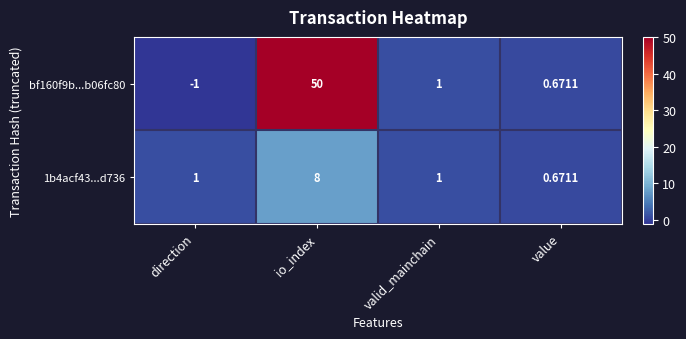

What is the maximum value shown in the chart?

50.0